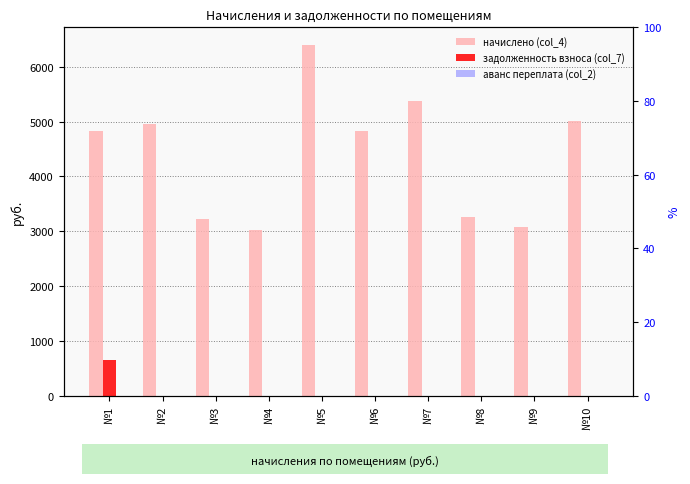

Are the bars horizontal?

No